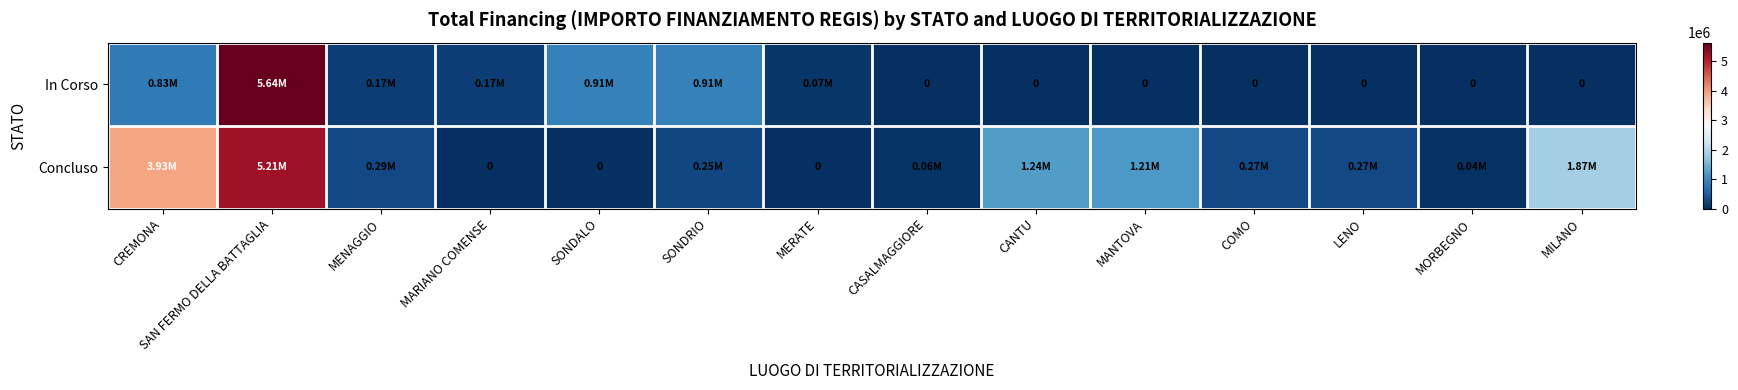

What is the average value of the In Corso series?

622131.4